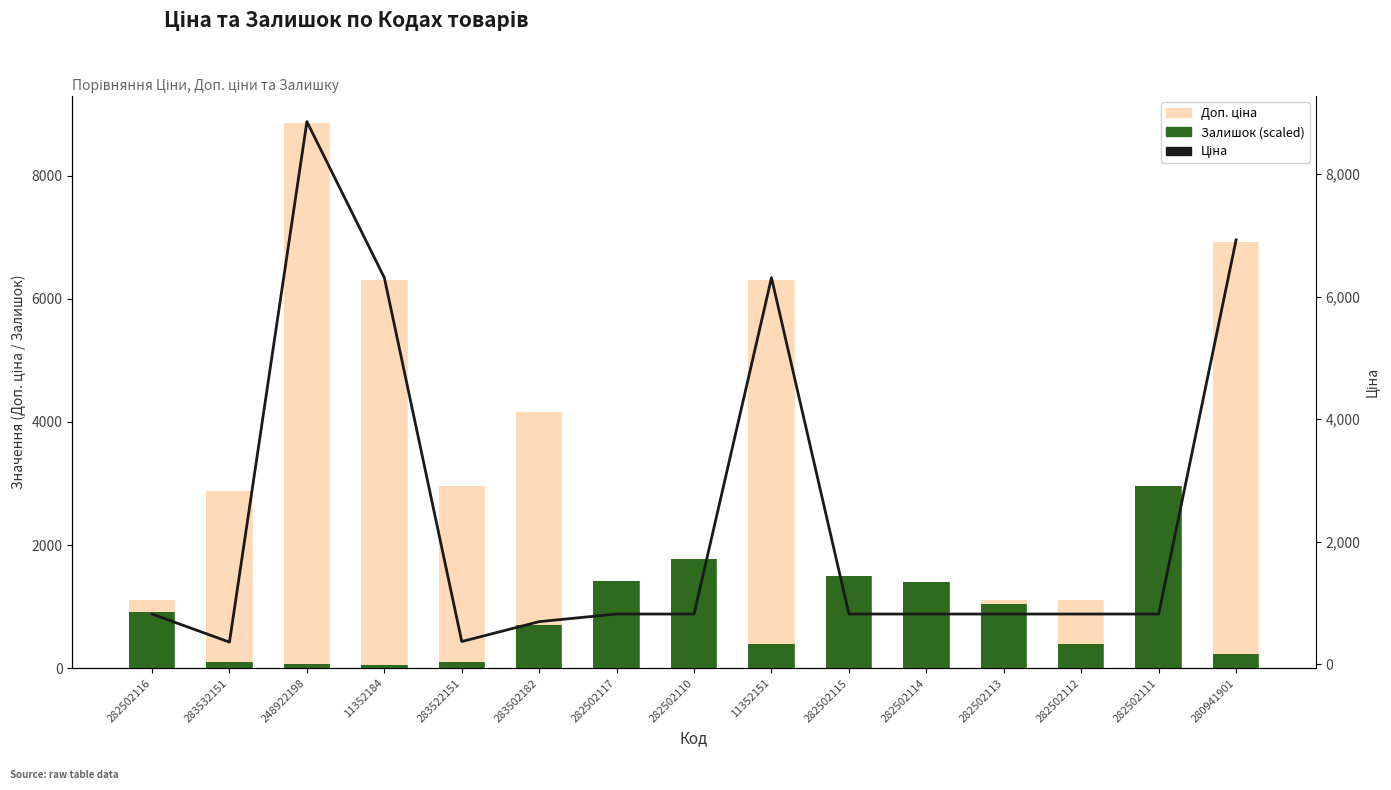

Between 248922198 and 283502182, which series saw the biggest shift?

Ціна